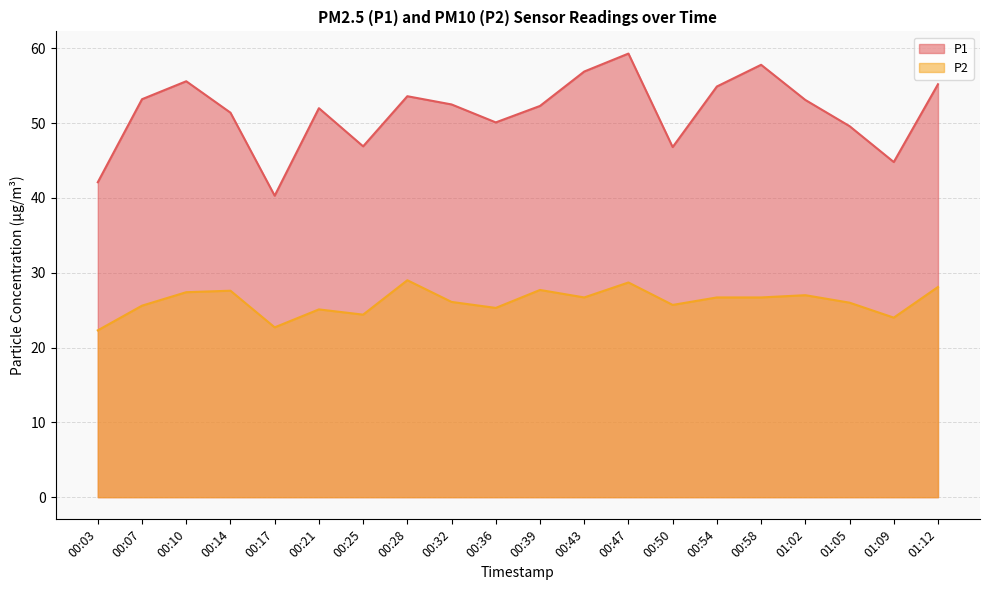

How many data points does each series have?

20